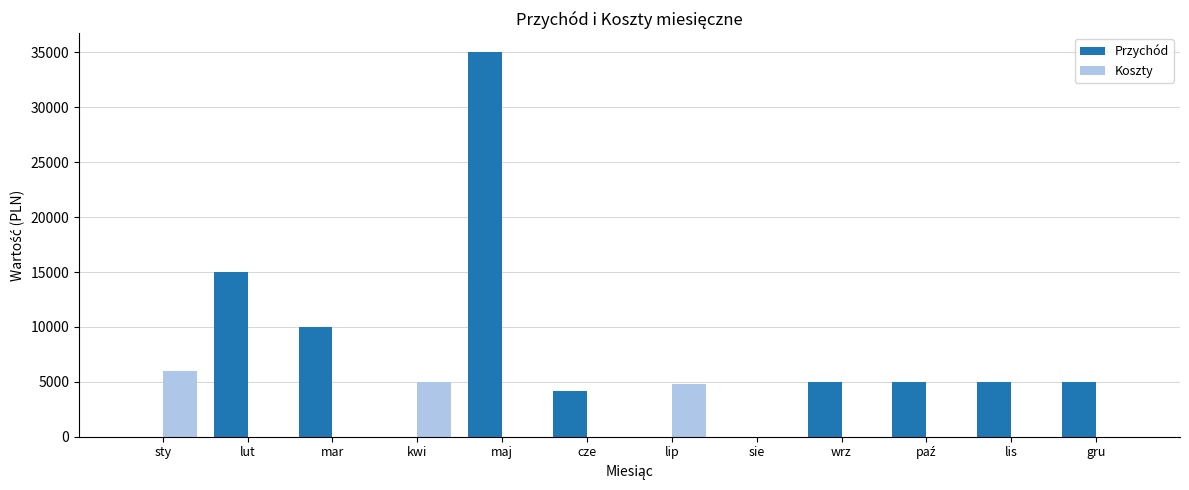

Reading left to right, transcribe all the data shown in this chart.

Przychód: 0	15000	10000	0	35000	4150	0	0	5000	5000	5000	5000
Koszty: 6000	0	0	5000	0	0	4800	0	0	0	0	0